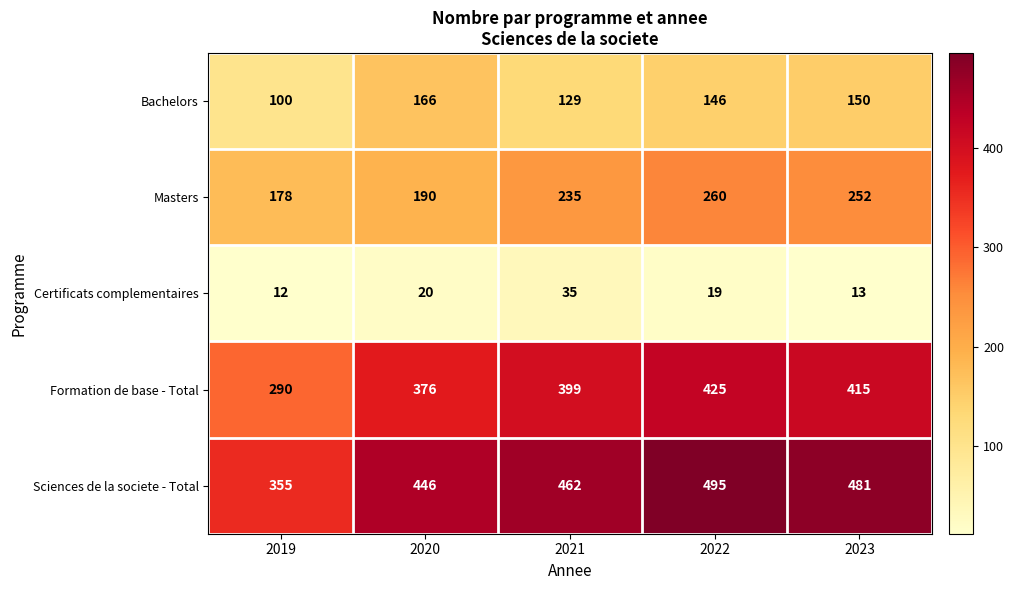

List the labels in order of Certificats complementaires value, largest first.

2021, 2020, 2022, 2023, 2019